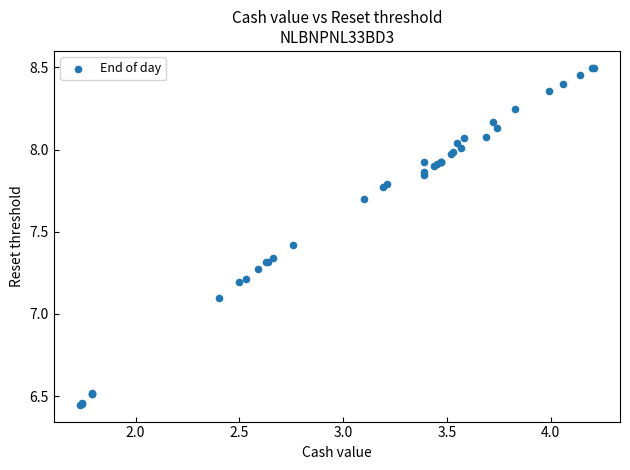

What Y value in the scatter plot is closest to 7?

7.1